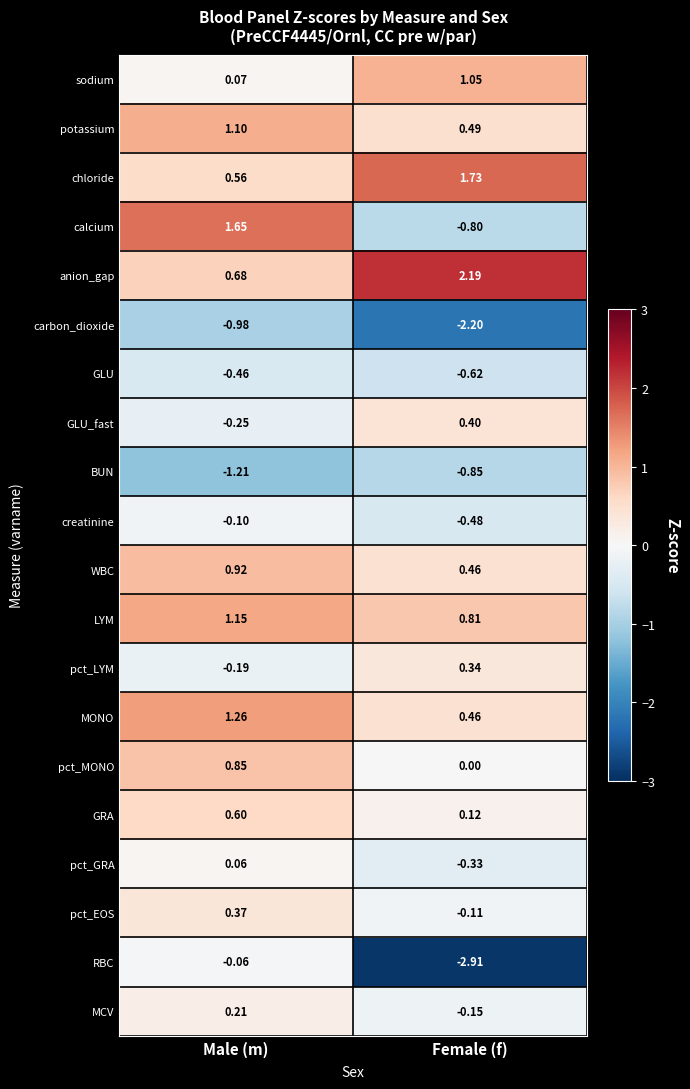

Rank the categories by GLU_fast value from lowest to highest.

Male (m), Female (f)